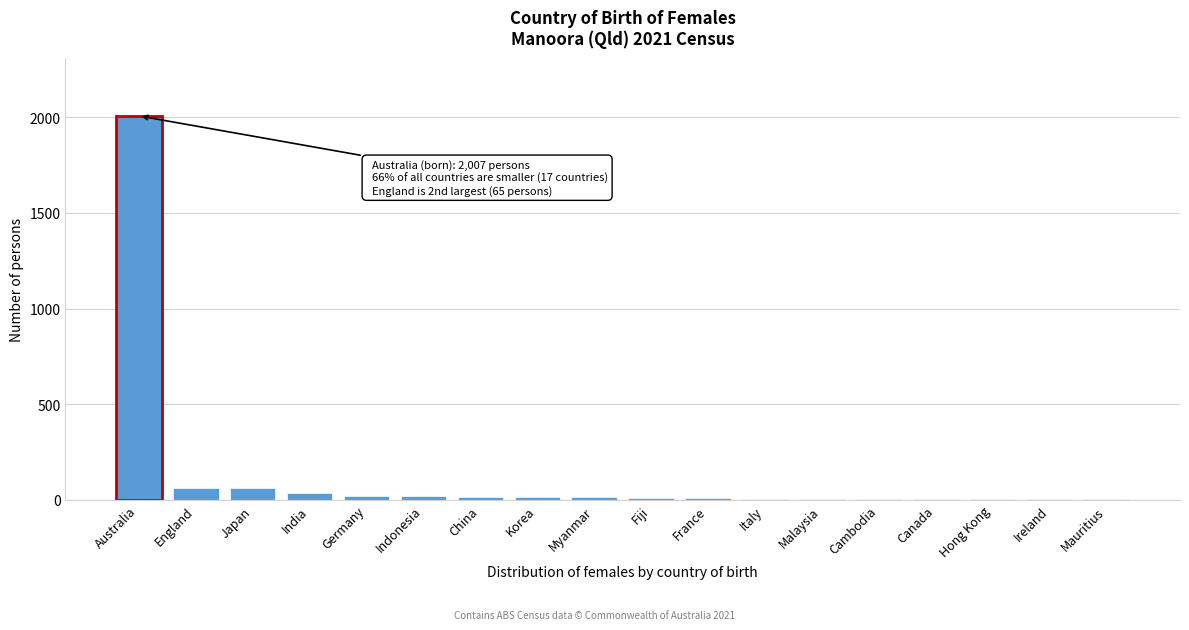

True or false: the data shows 2007 at Australia.

True